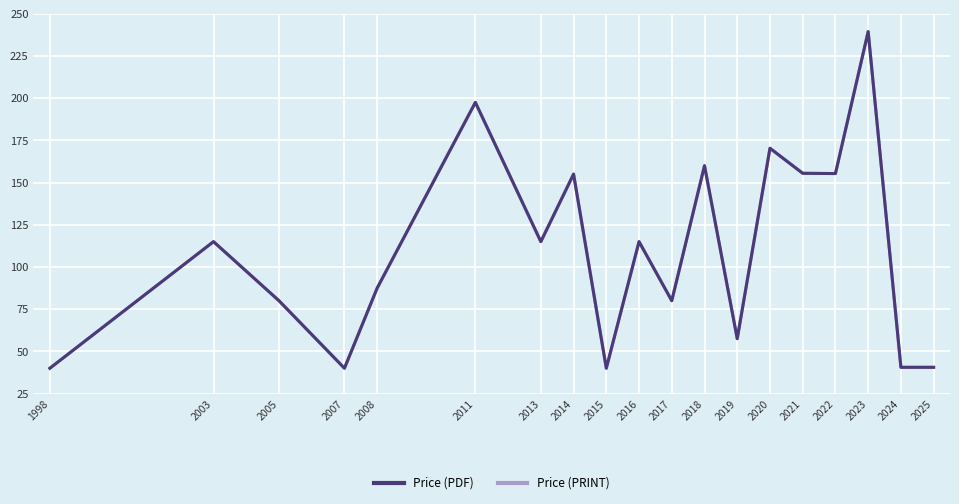

True or false: Price (PRINT) and Price (PDF) intersect in this chart.

False